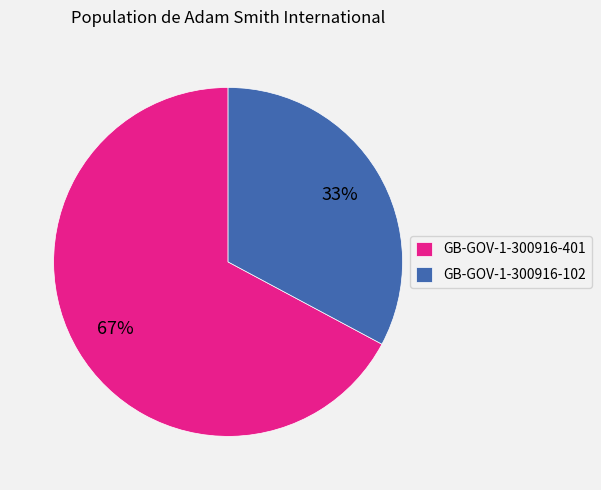

What is the ratio of the value at GB-GOV-1-300916-102 to the value at GB-GOV-1-300916-401?

0.5